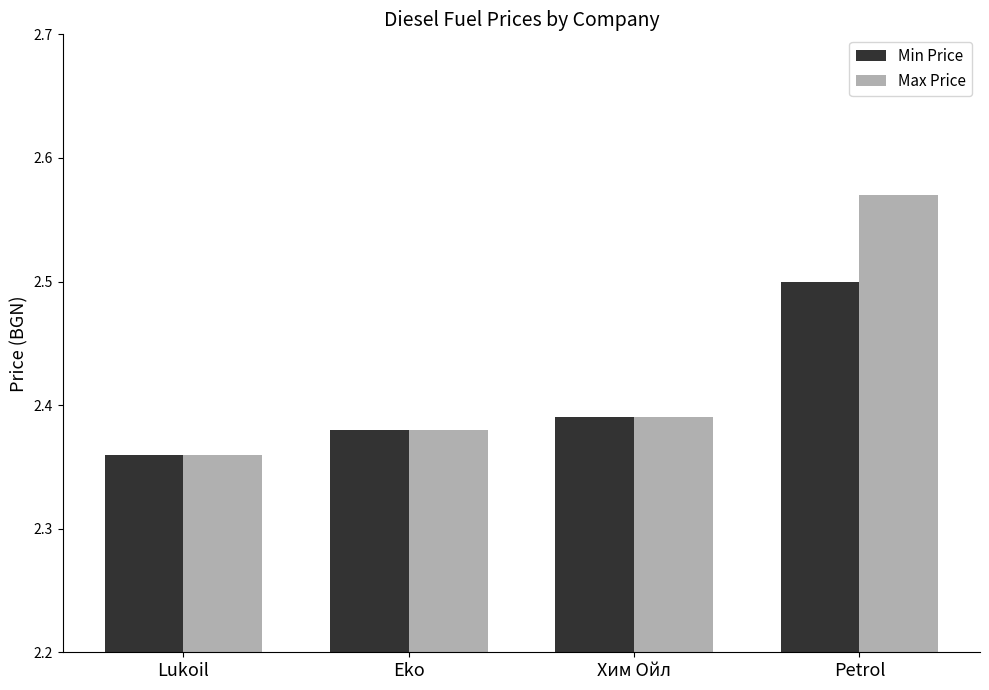

Rank the series at Petrol from lowest to highest value.

Min Price, Max Price